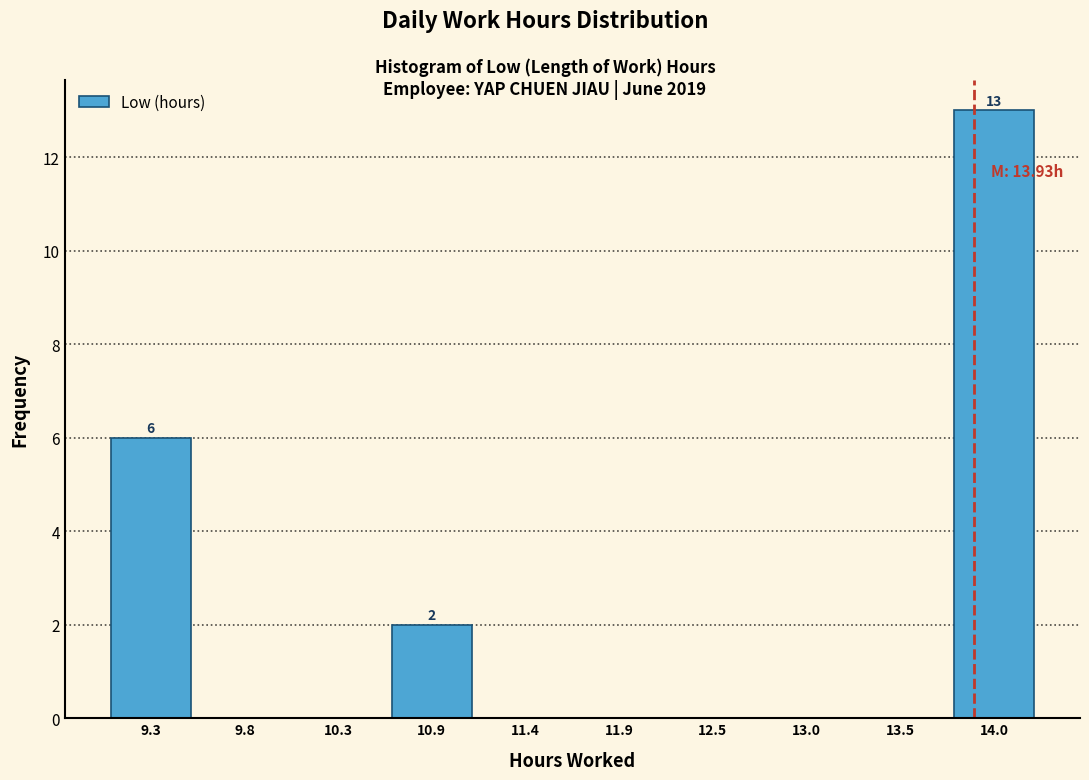

Which range on the x-axis has the tallest bar?

13.8 to 14.3